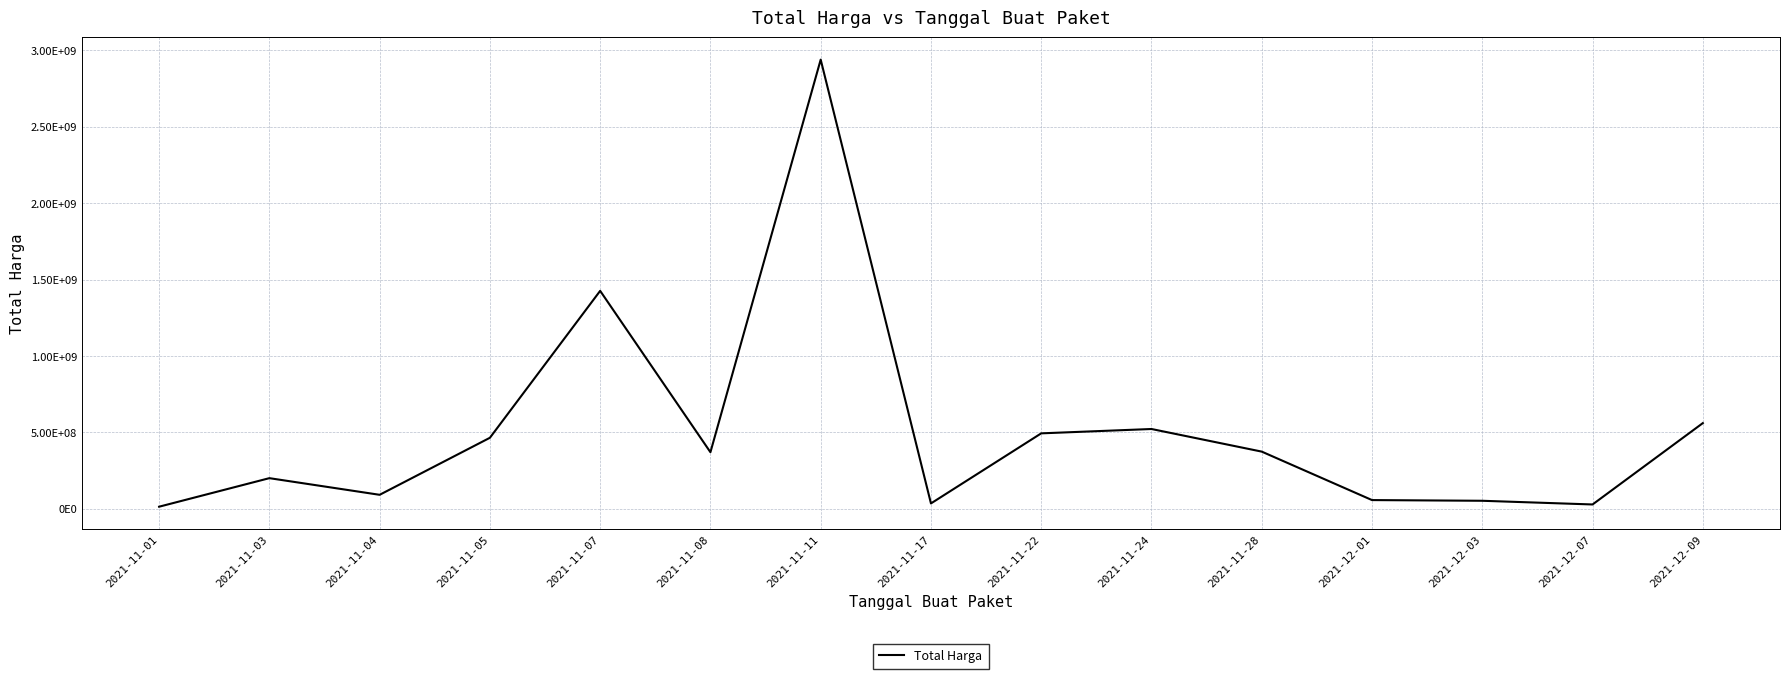

The chart shows a value of 64157552 at 2021-11-03. True or false?

False